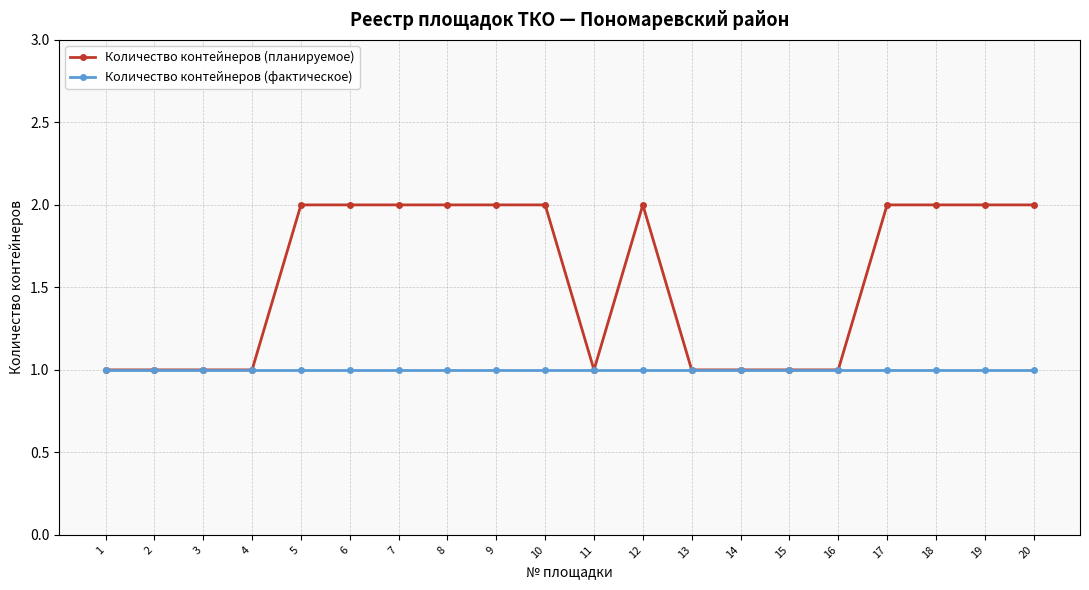

True or false: Количество контейнеров (планируемое) has more than 0 points higher than both neighbors.

True